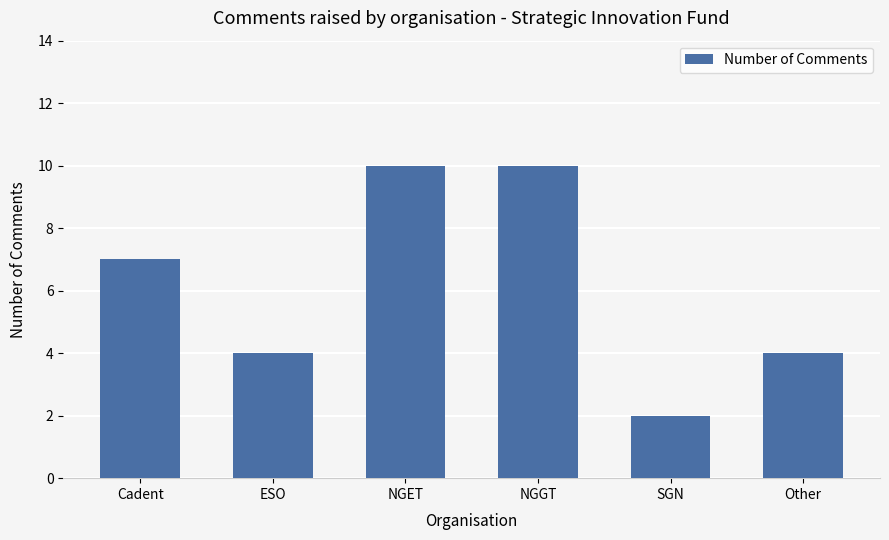

What is the minimum value shown in the chart?

2